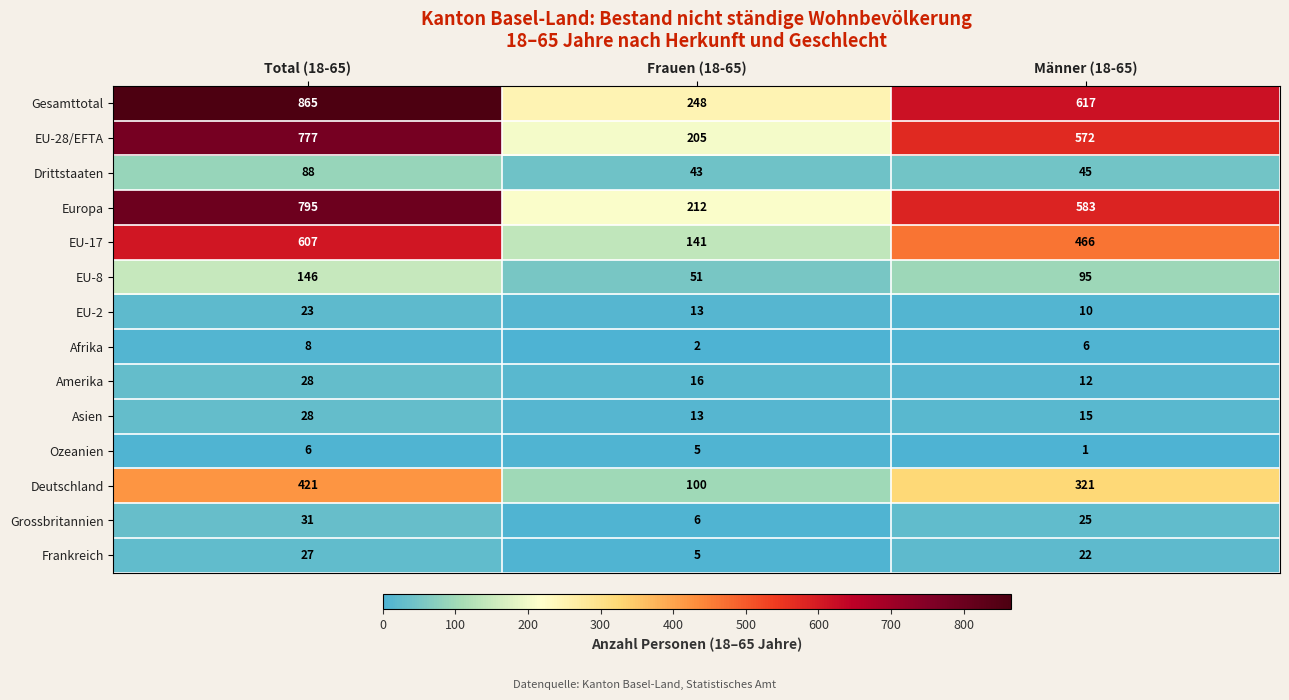

Rank the series at Männer (18-65) from highest to lowest value.

Gesamttotal, Europa, EU-28/EFTA, EU-17, Deutschland, EU-8, Drittstaaten, Grossbritannien, Frankreich, Asien, Amerika, EU-2, Afrika, Ozeanien